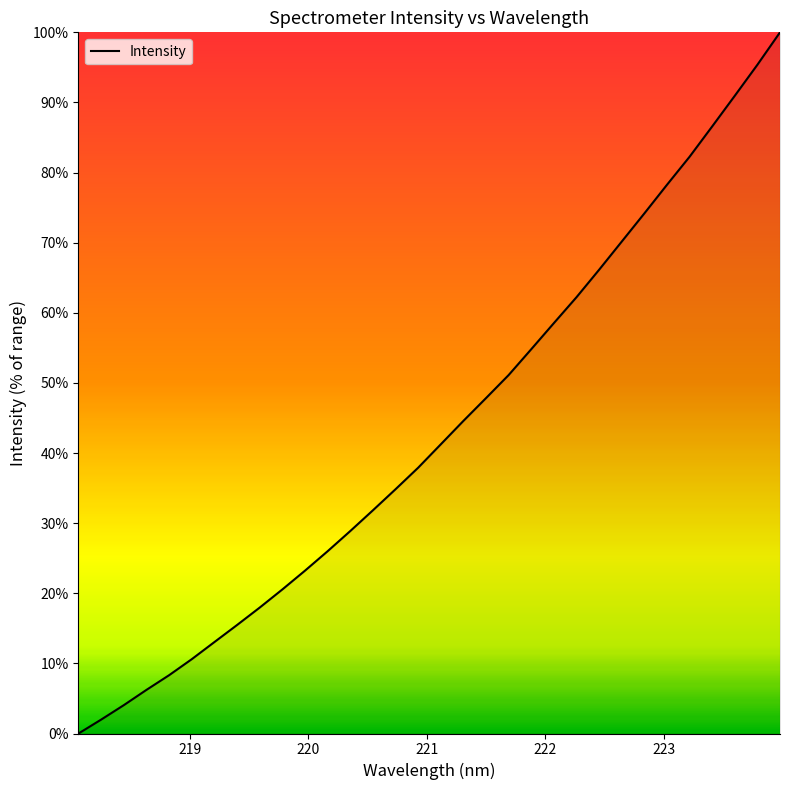

What is the difference between the maximum and minimum values?

100.0